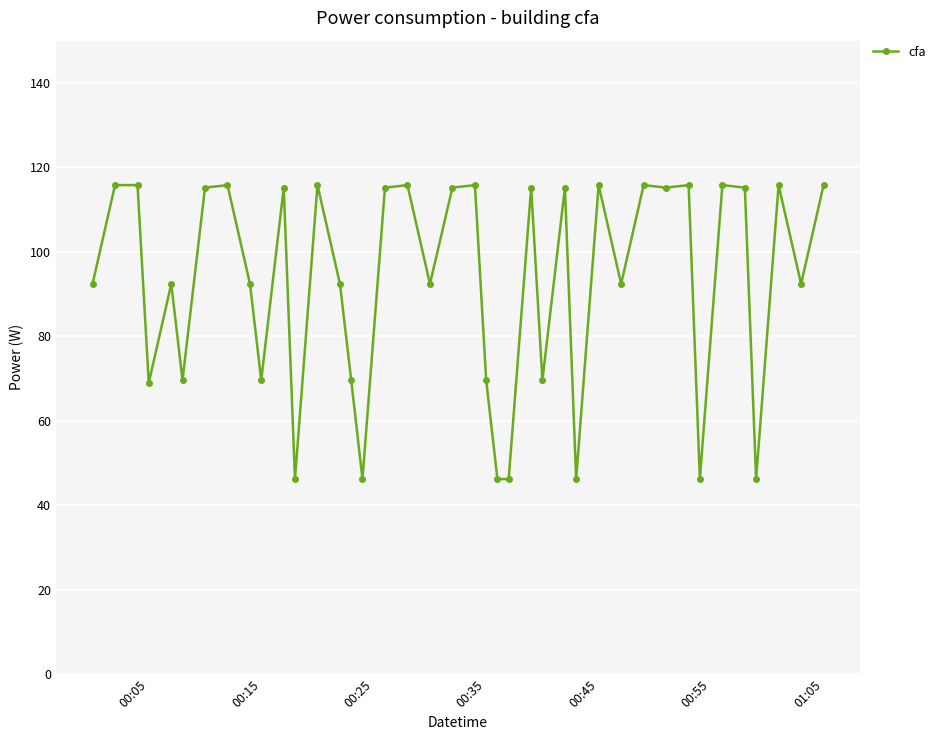

What is the average value?

92.5